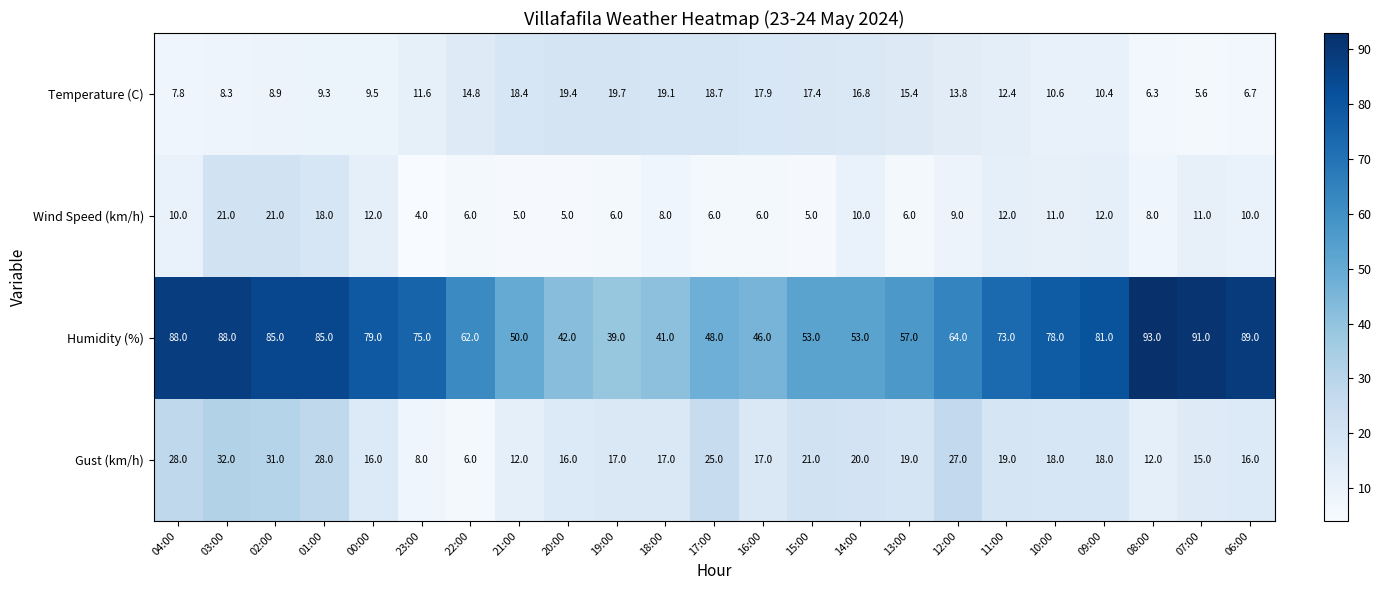

Rank the series at 08:00 from lowest to highest value.

Temperature (C), Wind Speed (km/h), Gust (km/h), Humidity (%)